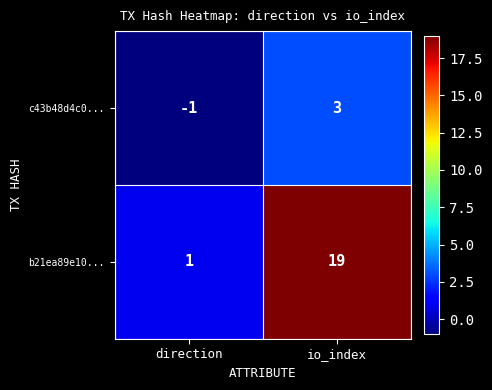

What is the greatest value displayed?

19